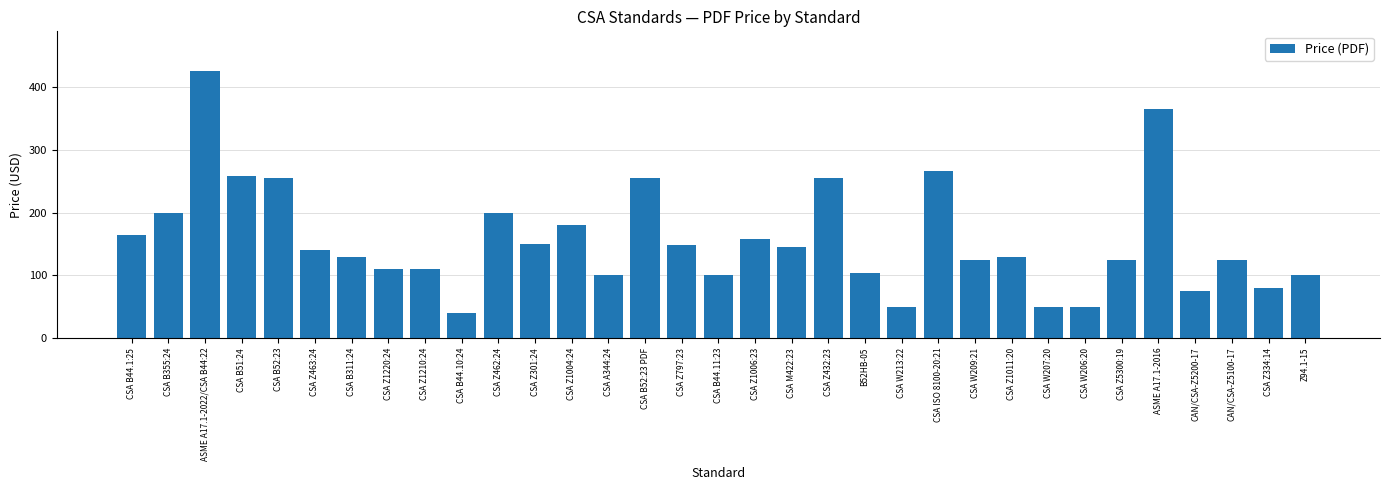

What is the label of the 9th bar from the right?

CSA Z1011:20